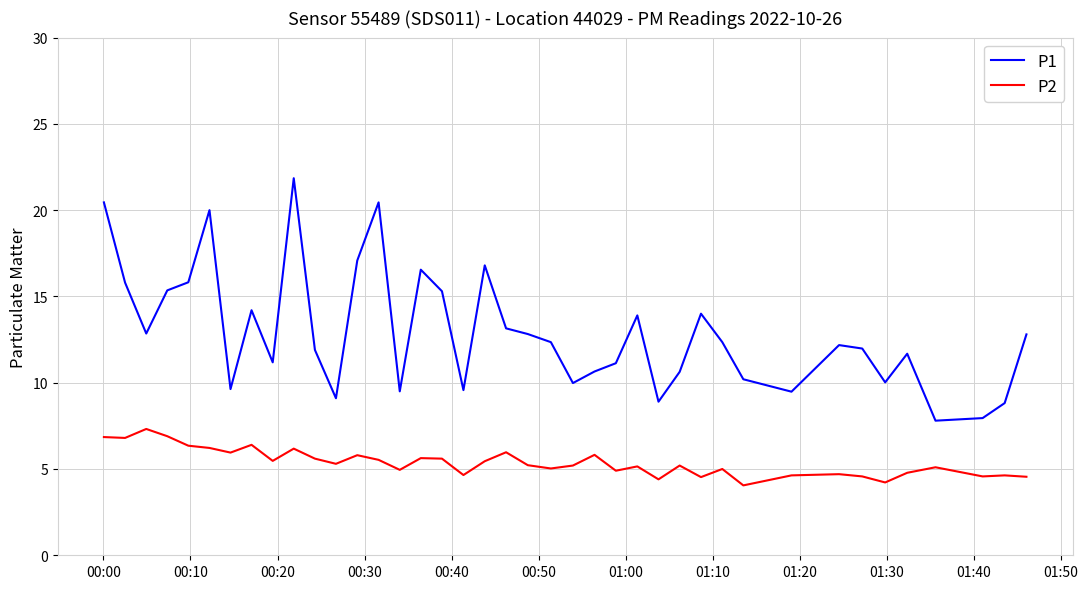

At how many categories does at least one series exceed 19?

4